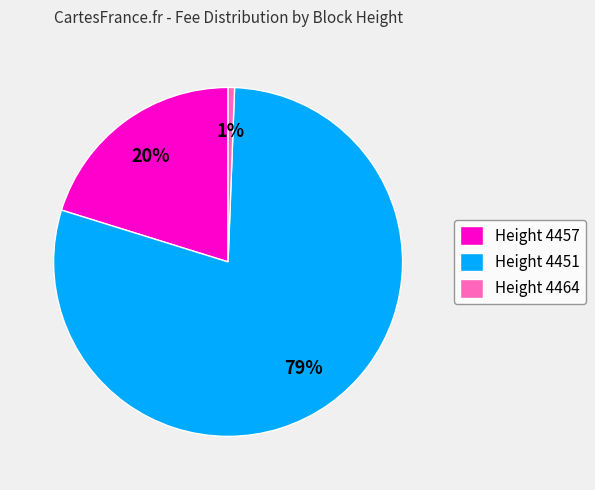

To the nearest percent, what is the combined percentage of Height 4464 and Height 4457?

21%